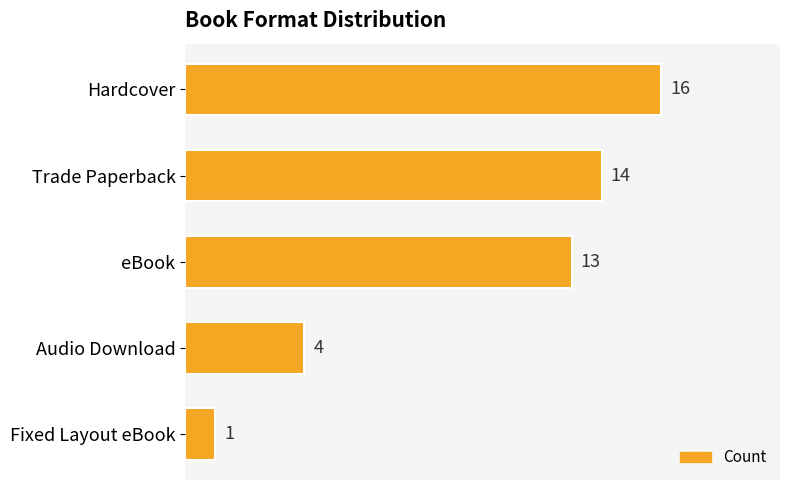

Rank the categories by value from lowest to highest.

Fixed Layout eBook, Audio Download, eBook, Trade Paperback, Hardcover